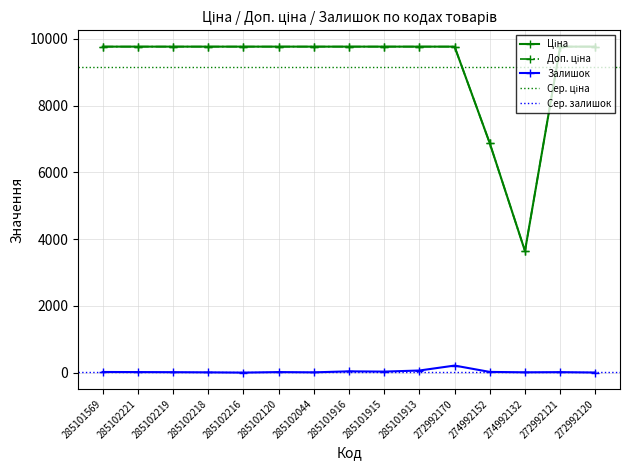

What is the label of the 1st point from the right?

272992120